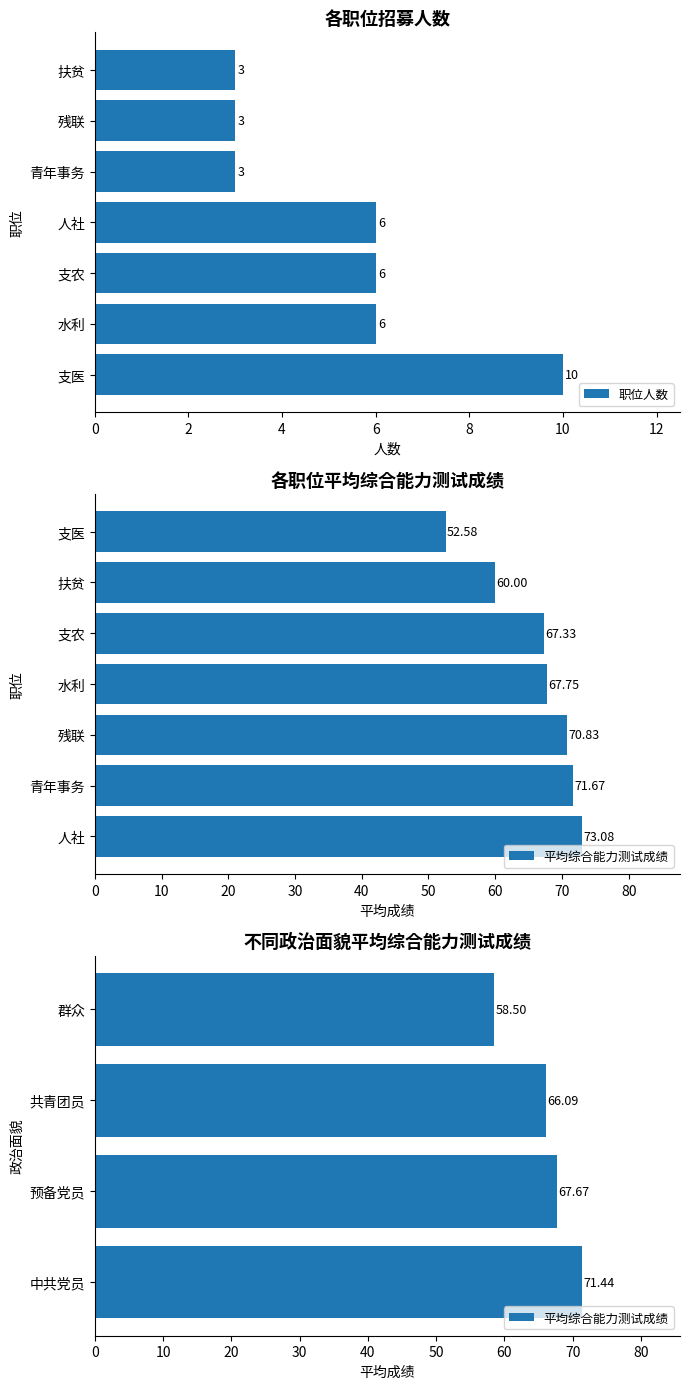

What is the lowest value of the 职位人数 series?

3